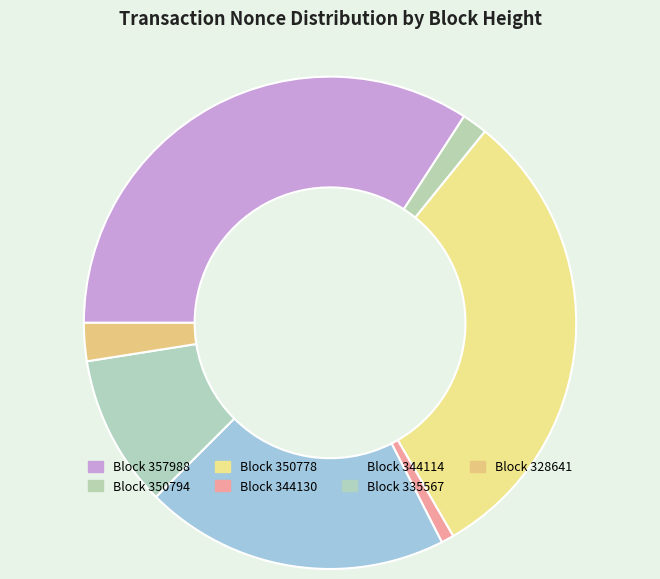

Count the number of slices in the pie.

7